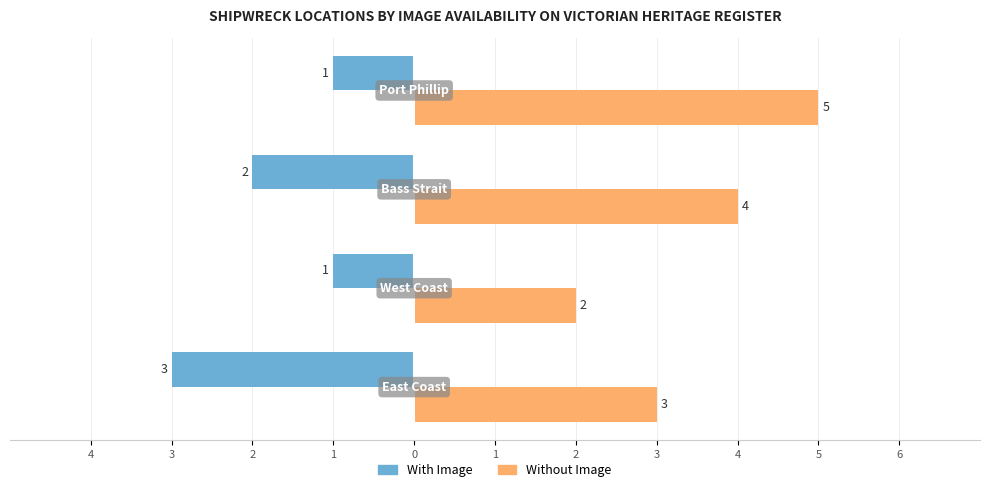

What are all the series names shown in the legend?

With Image, Without Image